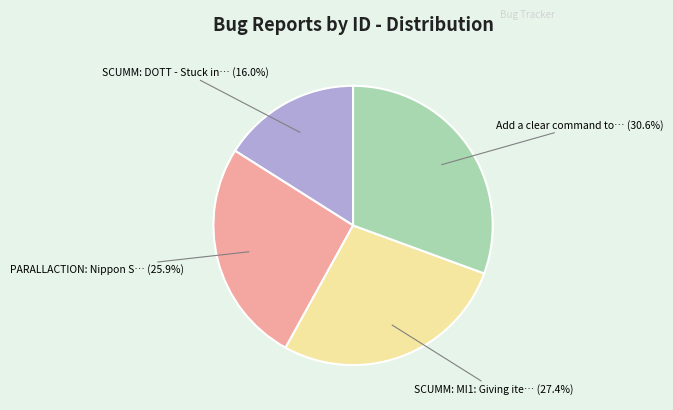

Is there any slice that represents more than half of the pie?

No